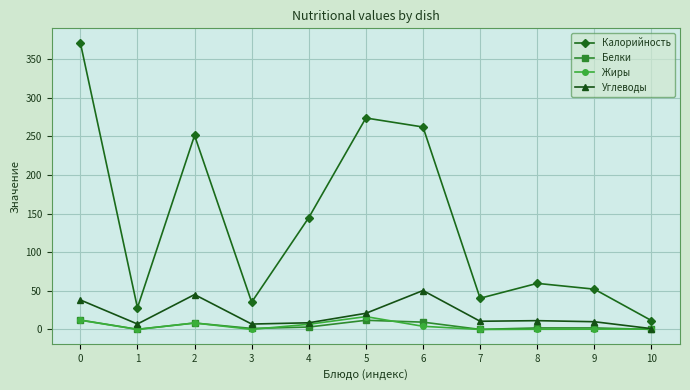

How many lines are shown in the chart?

4